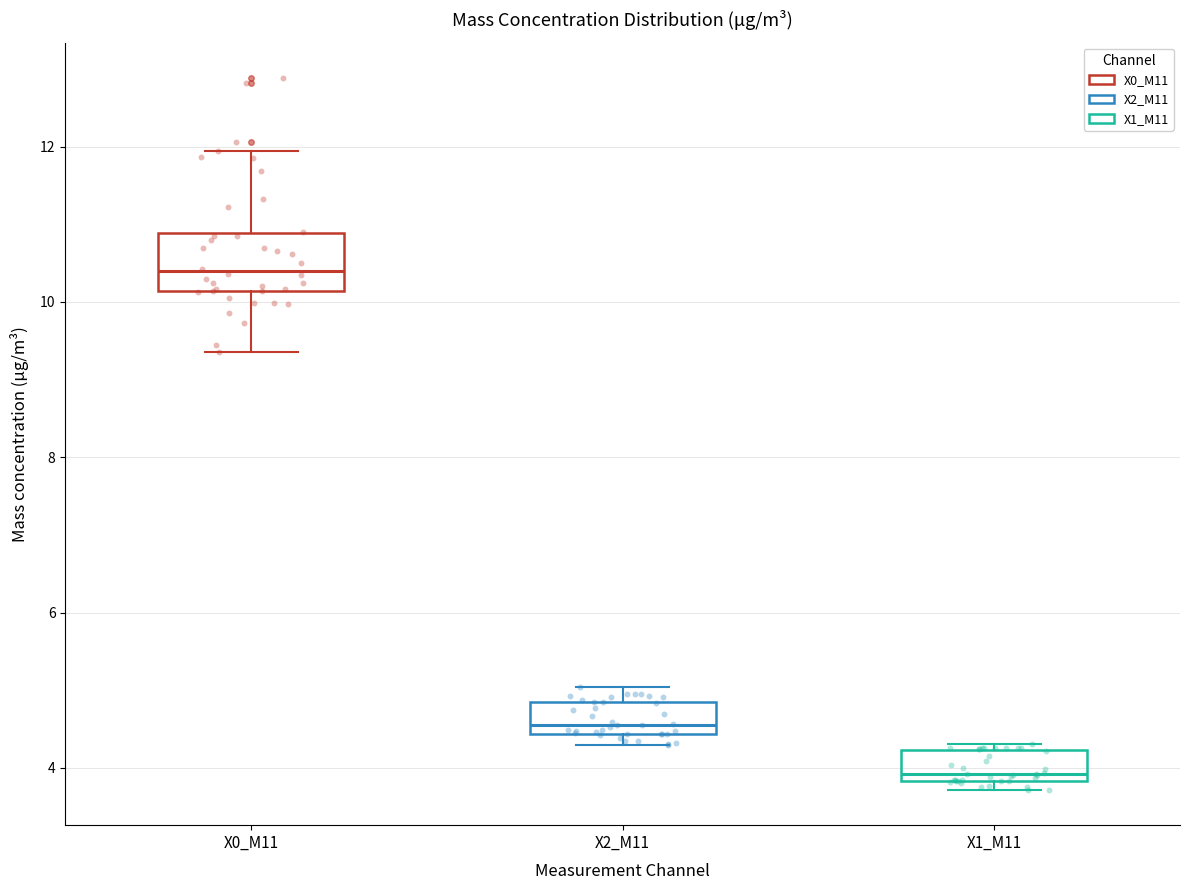

Where is the lower edge of the box for X1_M11 on the y-axis? The values are not printed on the chart, so give them approximately, as read against the axis.

3.8